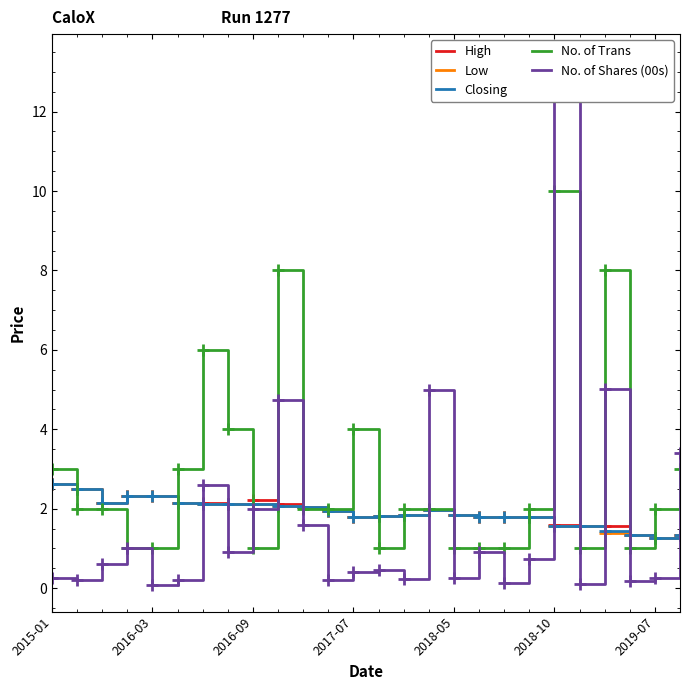

At which label does High reach its peak?

2015-01